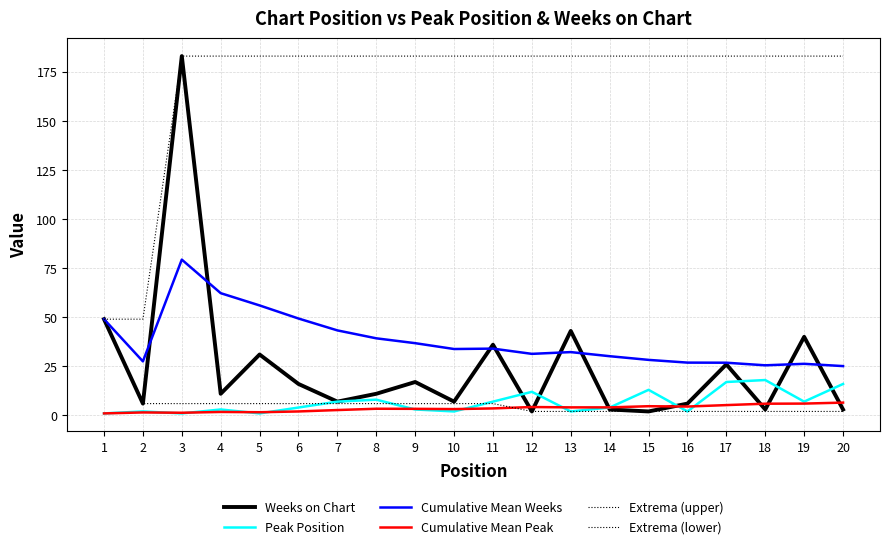

True or false: Cumulative Mean Peak has more than 0 interior local peaks.

True